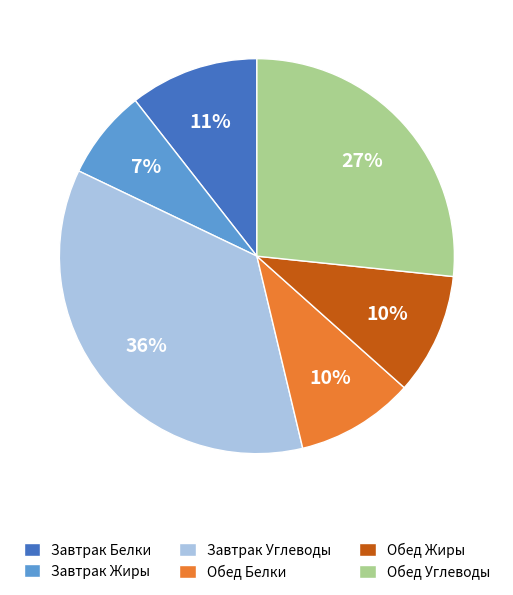

Which category has the biggest portion of the pie?

Завтрак Углеводы